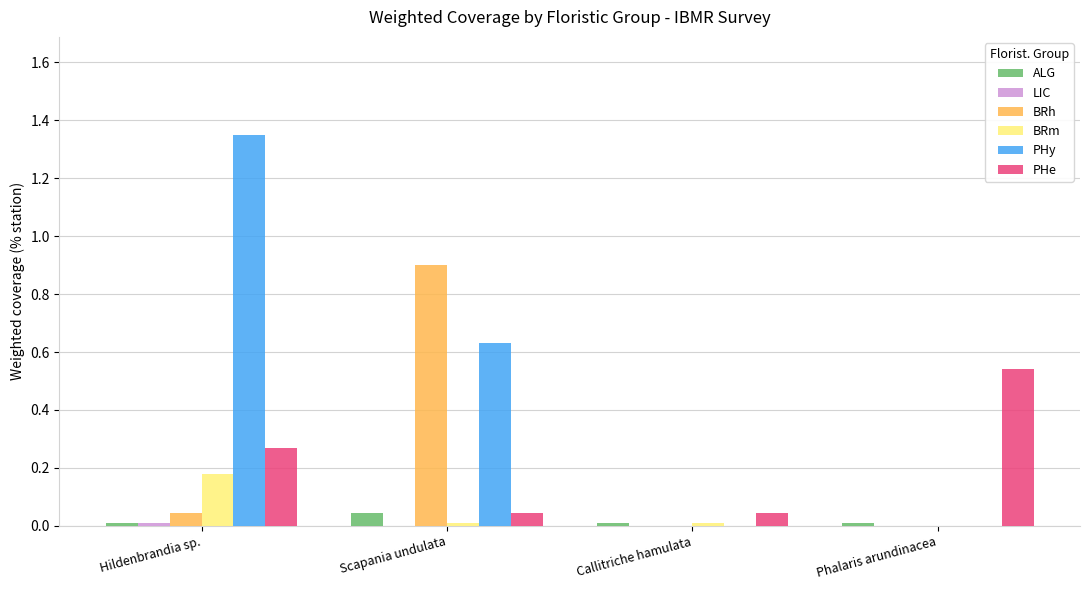

Between Callitriche hamulata and Phalaris arundinacea, which series saw the biggest shift?

PHe